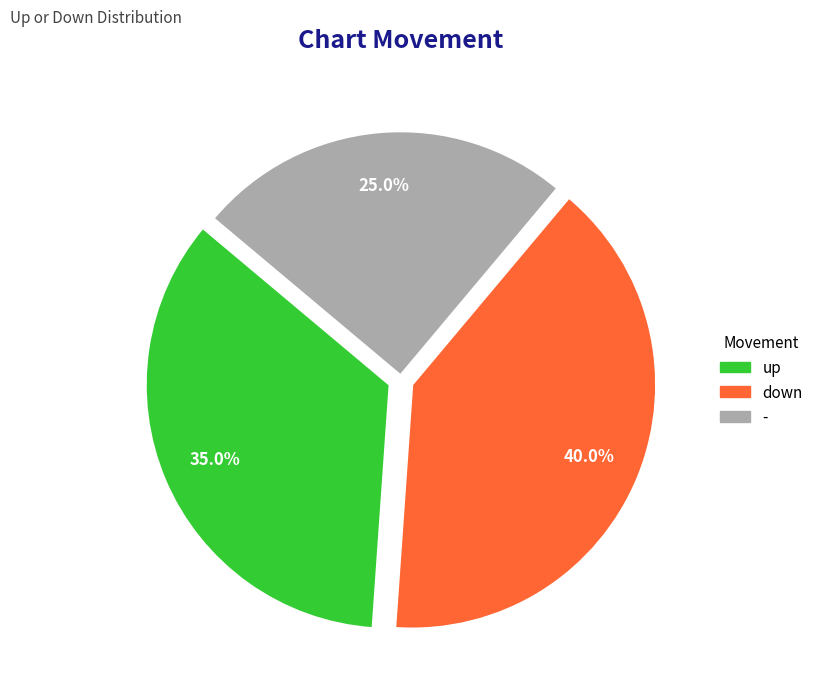

Which slice is the smallest?

-